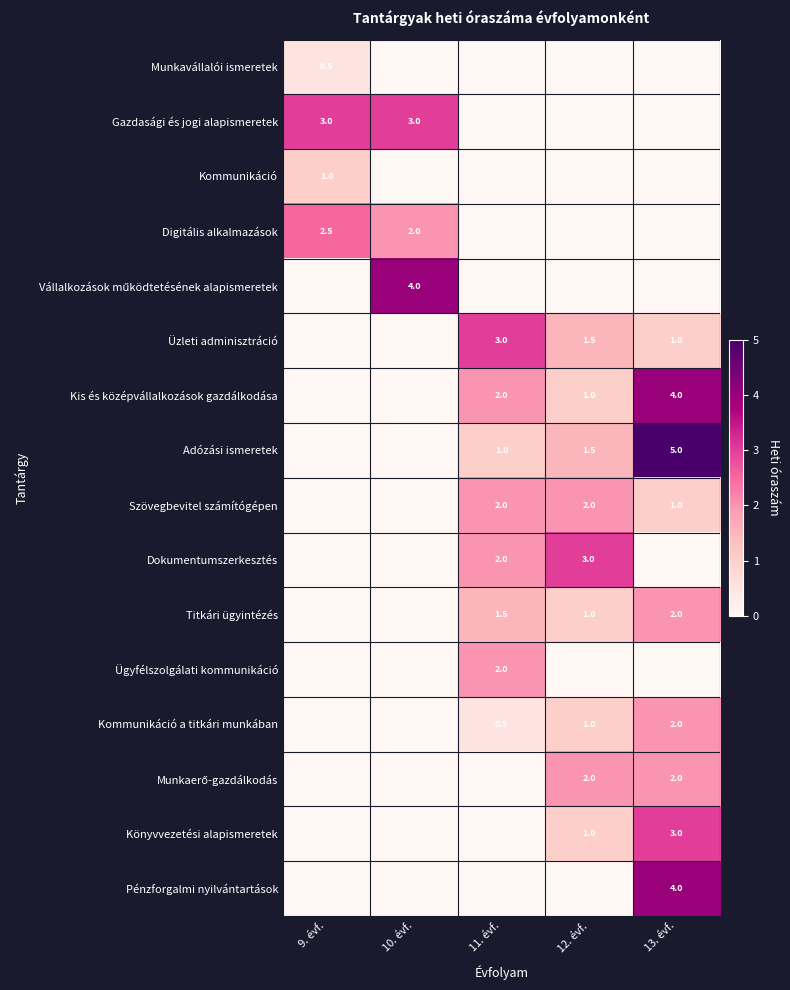

Which label corresponds to the smallest value in the chart?

10. évf.